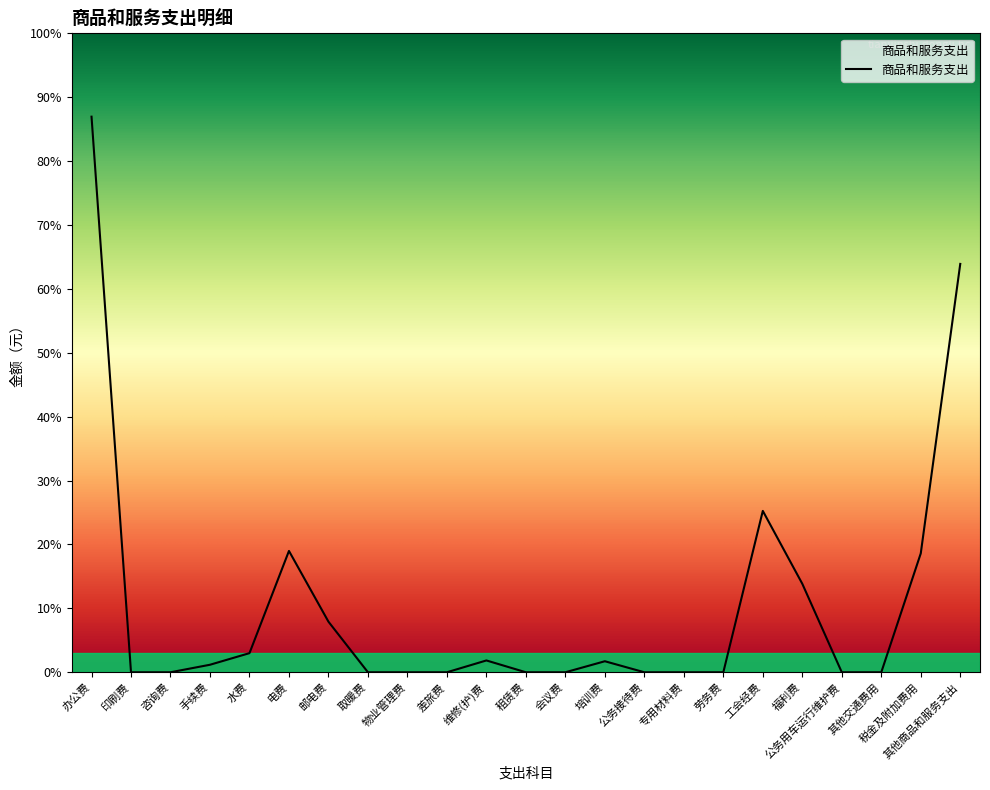

Does the chart display data point markers on the line(s)?

No